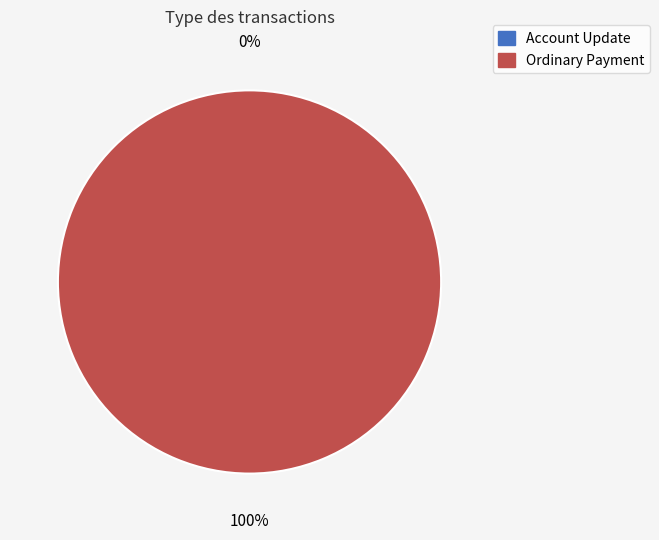

How many segments does this pie chart have?

2